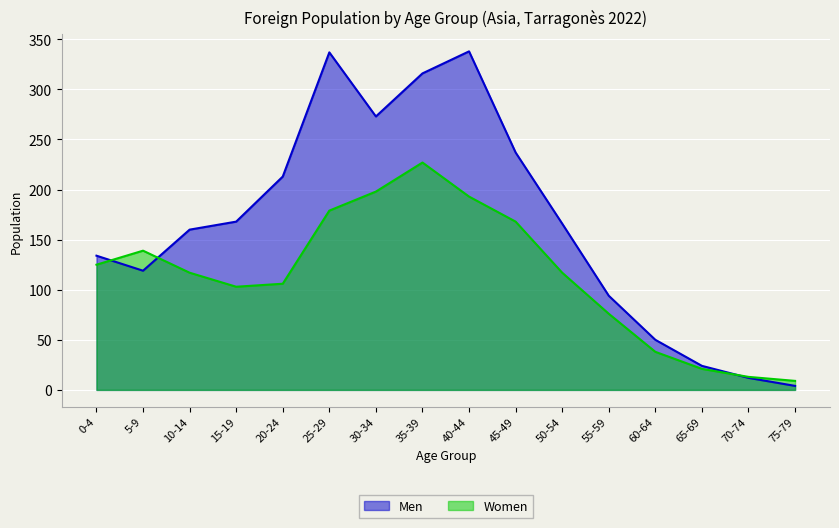

Does the chart display data point markers on the line(s)?

No